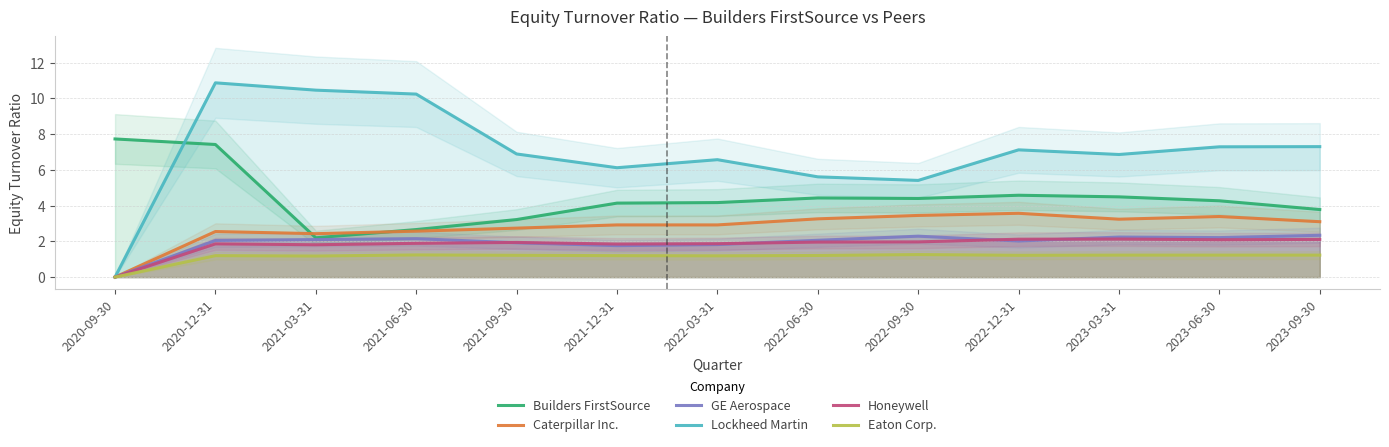

What is the sum of all Lockheed Martin values?

90.7